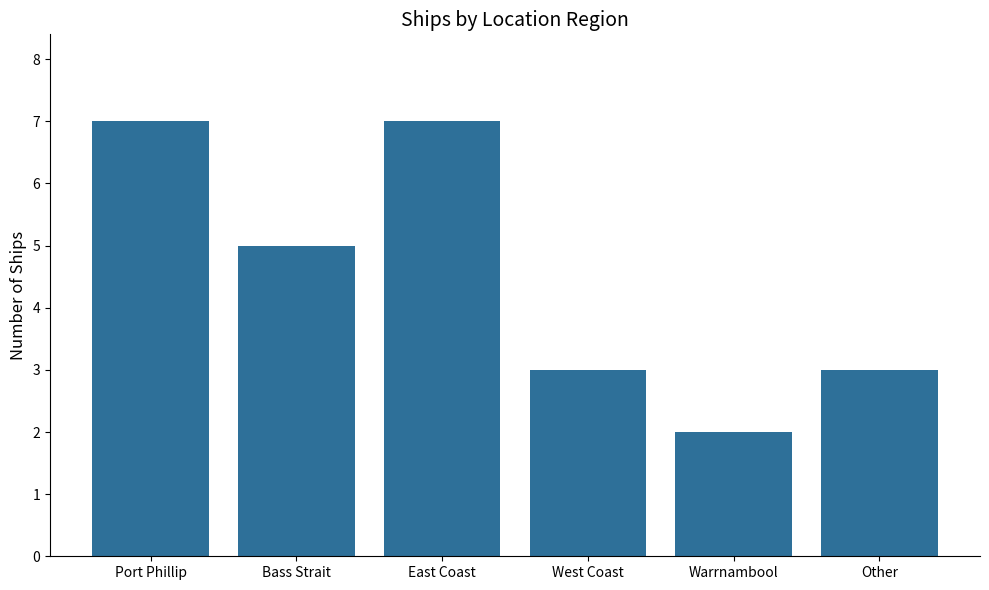

What is the change in value from Warrnambool to Other?

+1